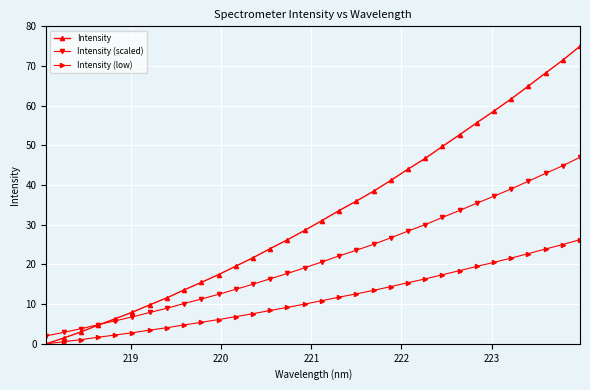

Does the chart have visible grid lines?

Yes